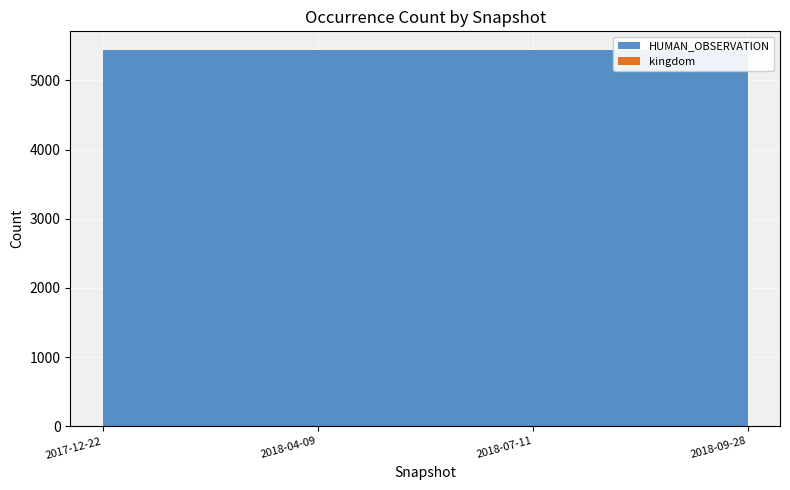

Reading right to left, transcribe all the data shown in this chart.

HUMAN_OBSERVATION: 5438	5438	5438	5438
kingdom: 1	1	1	1